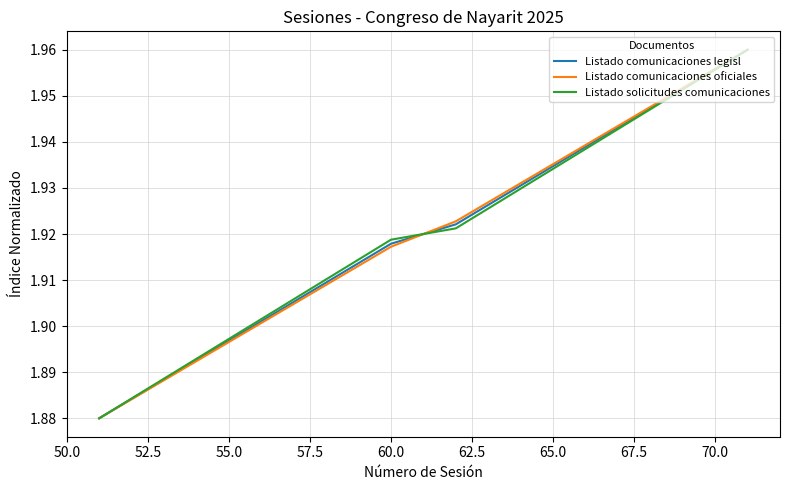

What are all the series names shown in the legend?

Listado comunicaciones legisl, Listado comunicaciones oficiales, Listado solicitudes comunicaciones